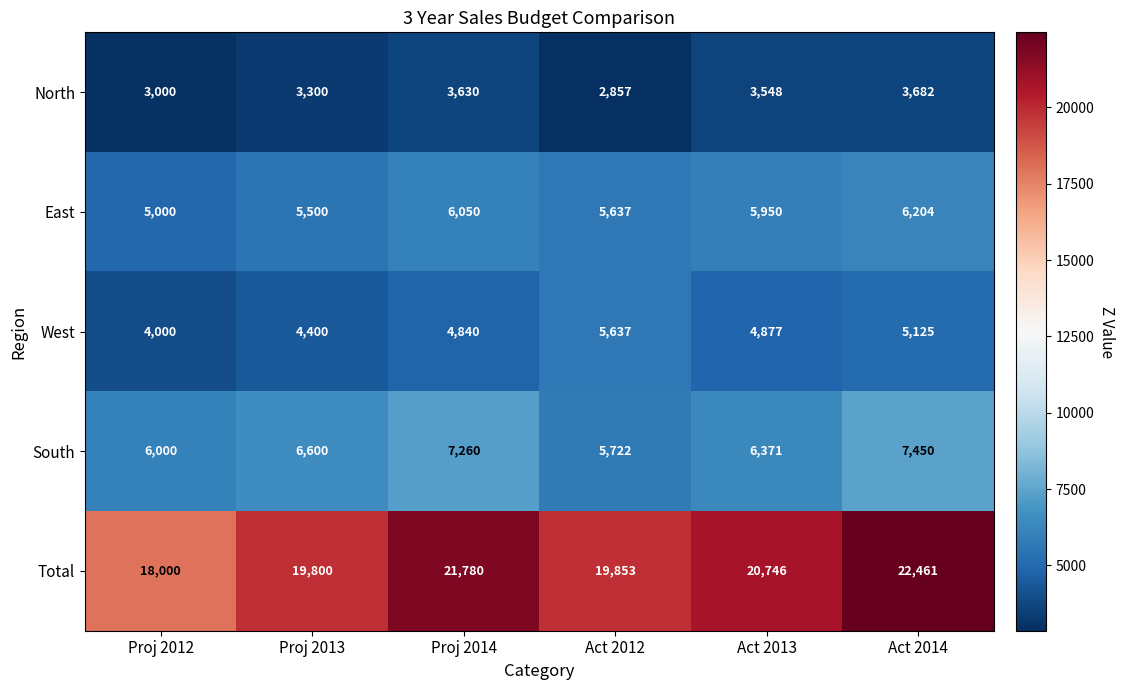

Reading left to right, what are all the values shown in this chart?

North: 3000	3300	3630	2857	3548	3682
East: 5000	5500	6050	5637	5950	6204
West: 4000	4400	4840	5637	4877	5125
South: 6000	6600	7260	5722	6371	7450
Total: 18000	19800	21780	19853	20746	22461